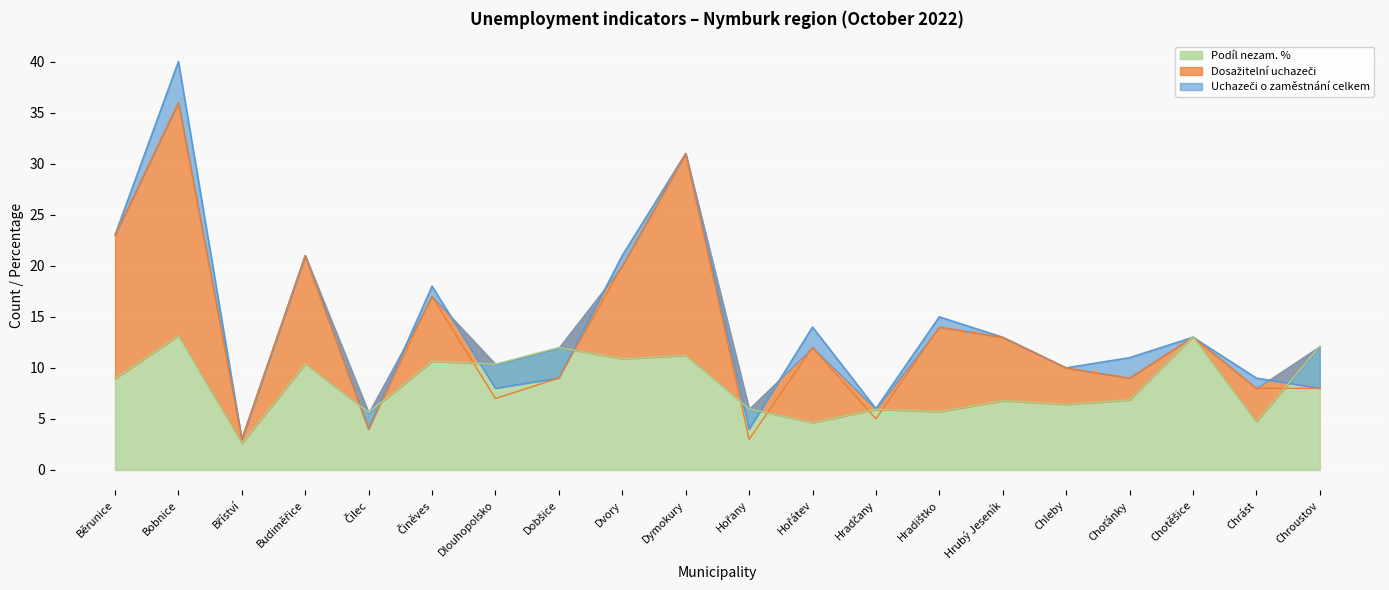

What is the label of the 20th point from the left?

Chroustov